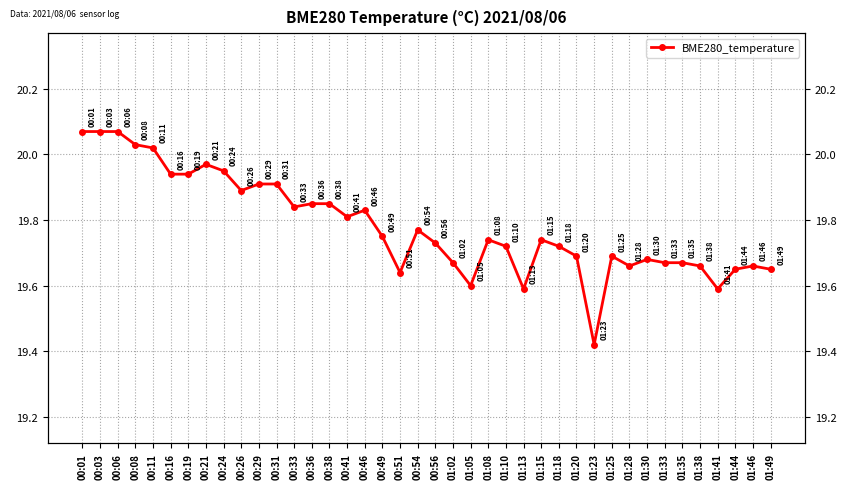

Rank the categories by value from lowest to highest.

01:23, 01:13, 01:41, 01:05, 00:51, 01:44, 01:49, 01:28, 01:38, 01:46, 01:02, 01:33, 01:35, 01:30, 01:20, 01:25, 01:10, 01:18, 00:56, 01:08, 01:15, 00:49, 00:54, 00:41, 00:46, 00:33, 00:36, 00:38, 00:26, 00:29, 00:31, 00:16, 00:19, 00:24, 00:21, 00:11, 00:08, 00:01, 00:03, 00:06